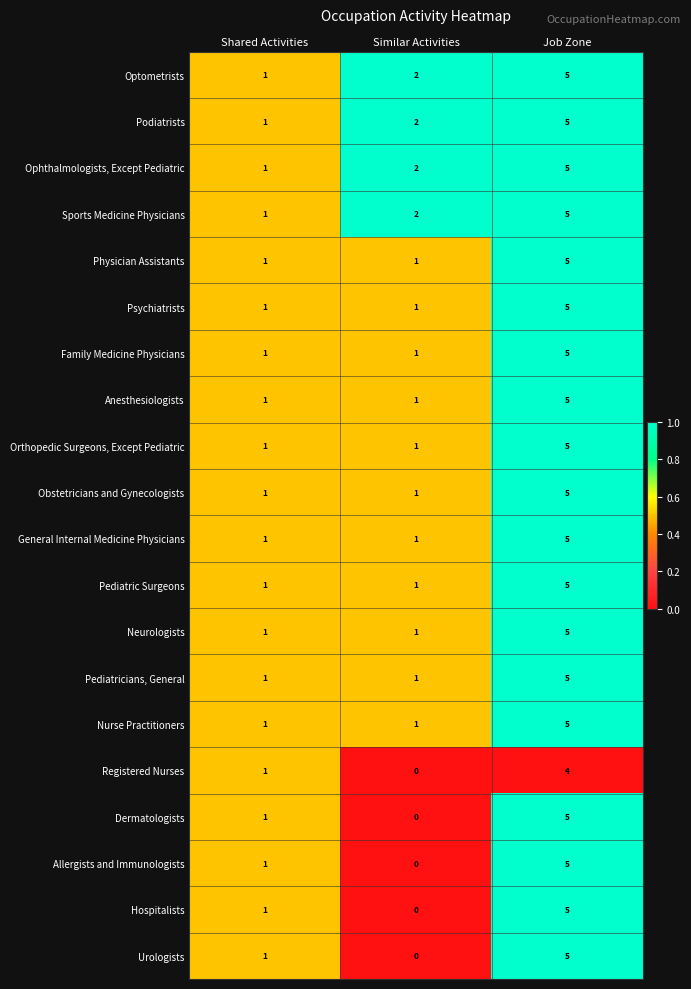

At which label is Registered Nurses closest to 2?

Shared Activities